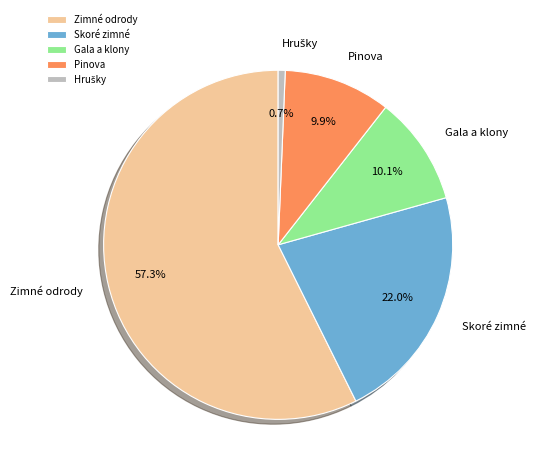

Which slice represents more than half of the pie?

Zimné odrody